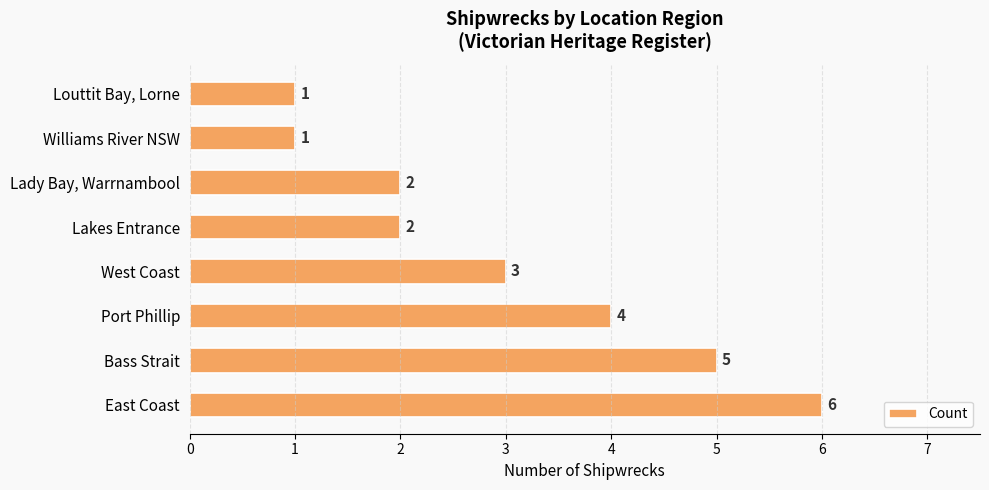

Is it true that the value at Williams River NSW is 0?

False